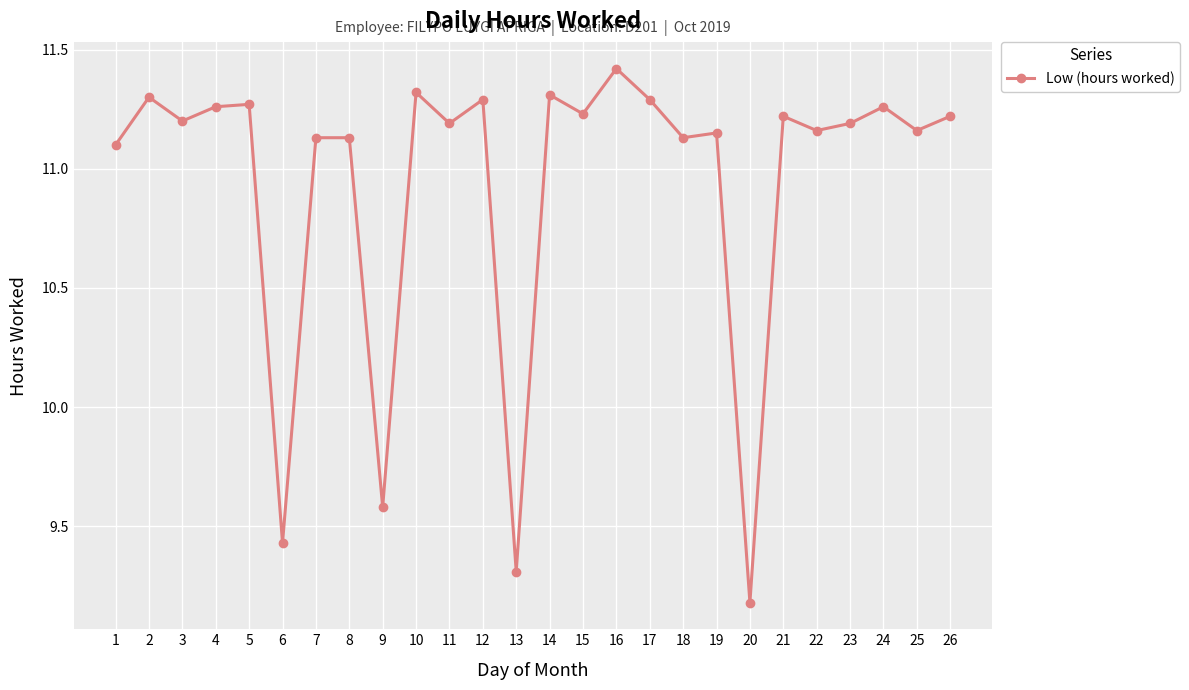

At which category does the data reach its first local peak?

2